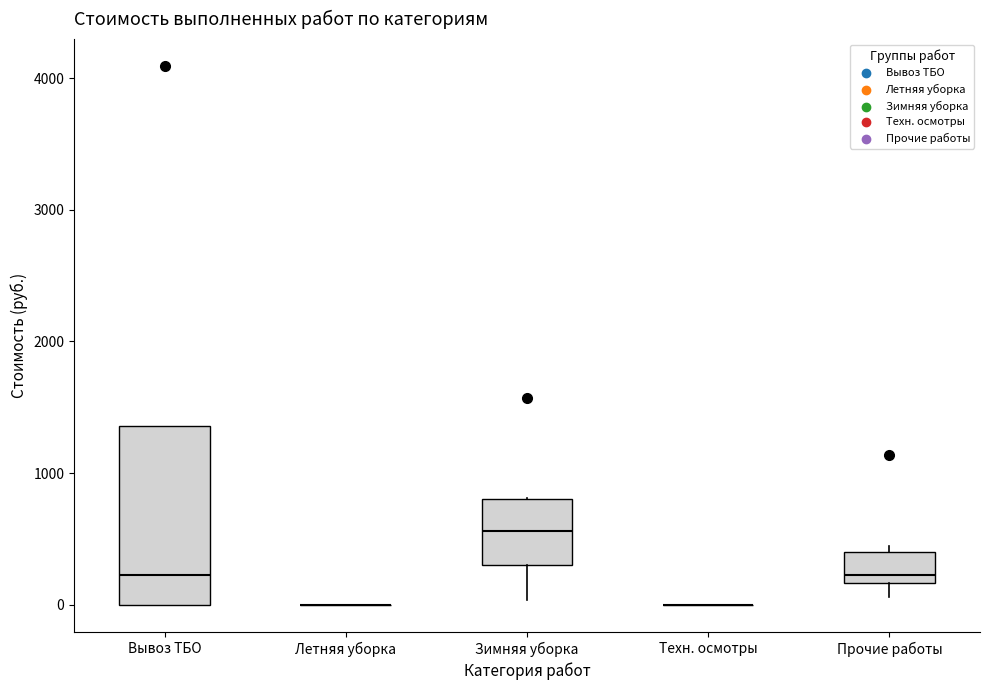

Reading left to right, read every box against the y-axis: the position of its median line, the range the box covers, and the ends of its whiskers. The values are not printed on the chart, so give them approximately, as read against the axis.

Вывоз ТБО: median 200, box 0 to 1400, whiskers 0 to 1400
Летняя уборка: box collapsed to a line at 0, whiskers 0 to 0
Зимняя уборка: median 600, box 300 to 800, whiskers 0 to 800
Техн. осмотры: box collapsed to a line at 0, whiskers 0 to 0
Прочие работы: median 200 (just above the box's lower edge), box 200 to 400, whiskers 100 to 400 (just above the box's upper edge)